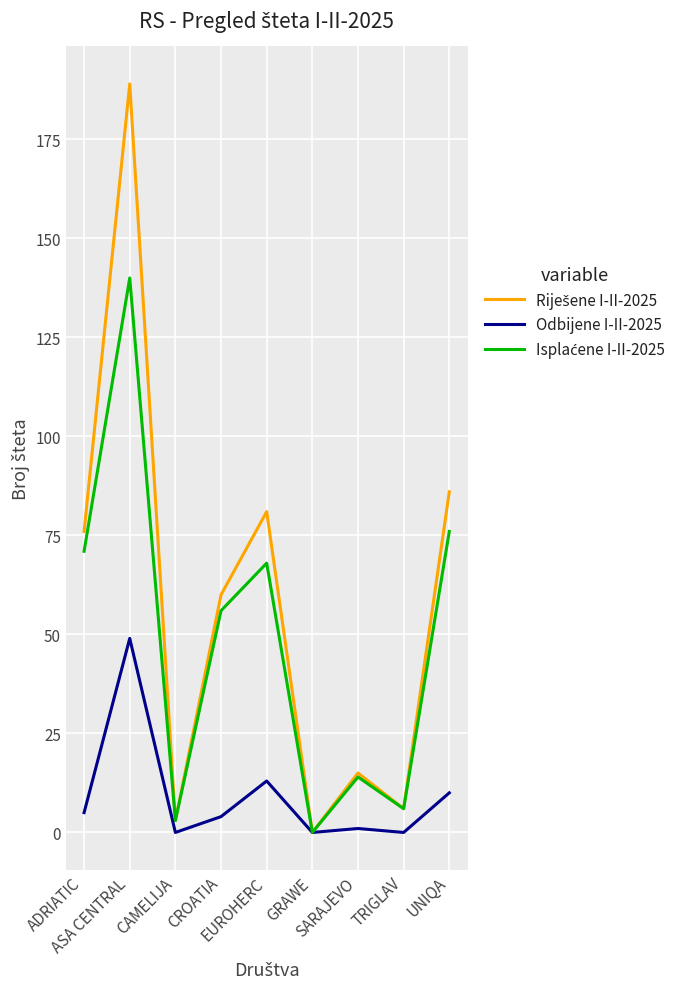

At which category is the sum across all series the highest?

ASA CENTRAL